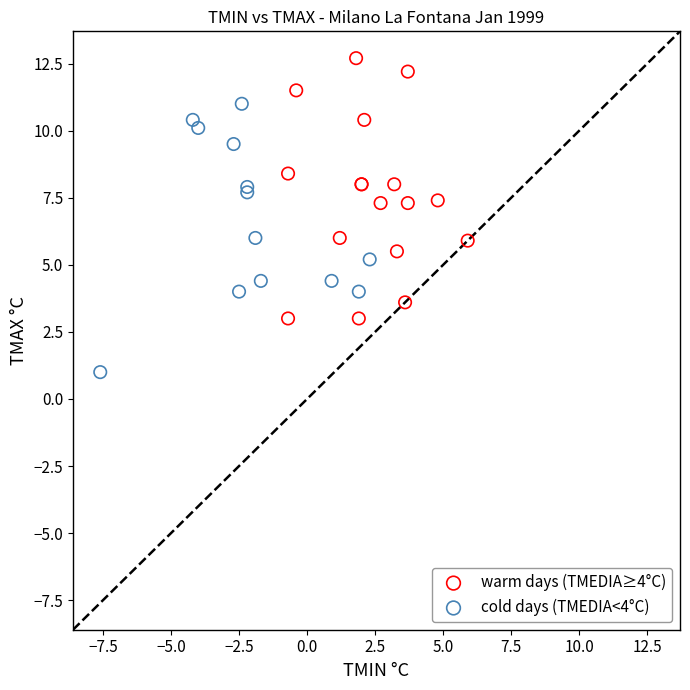

Which series reaches the maximum Y coordinate?

warm days (TMEDIA≥4°C)